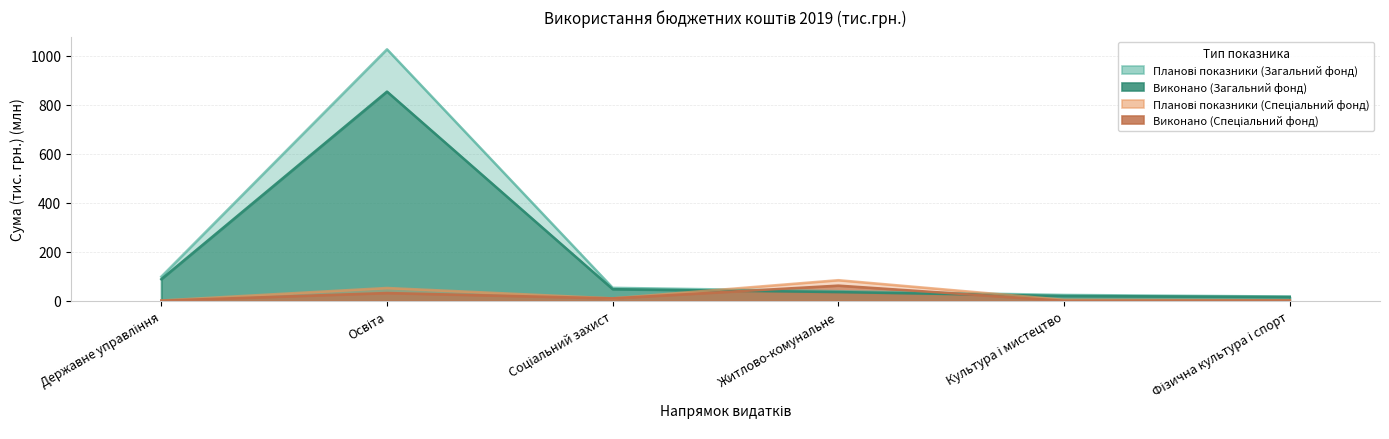

Reading right to left, extract all data points from this chart.

Планові показники (Загальний фонд): 18.1	24.7	39.9	53.6	1025.6	99.0
Виконано (Загальний фонд): 16.4	20.5	36.2	48.1	853.1	88.8
Планові показники (Спеціальний фонд): 3.1	4.7	84.7	10.8	53.0	2.0
Виконано (Спеціальний фонд): 1.9	0.8	62.6	10.7	32.4	1.4